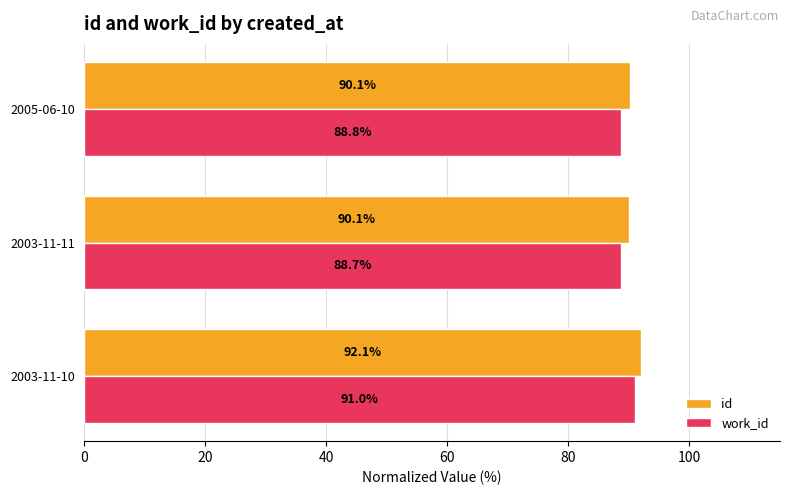

Which series has the widest spread of values?

work_id